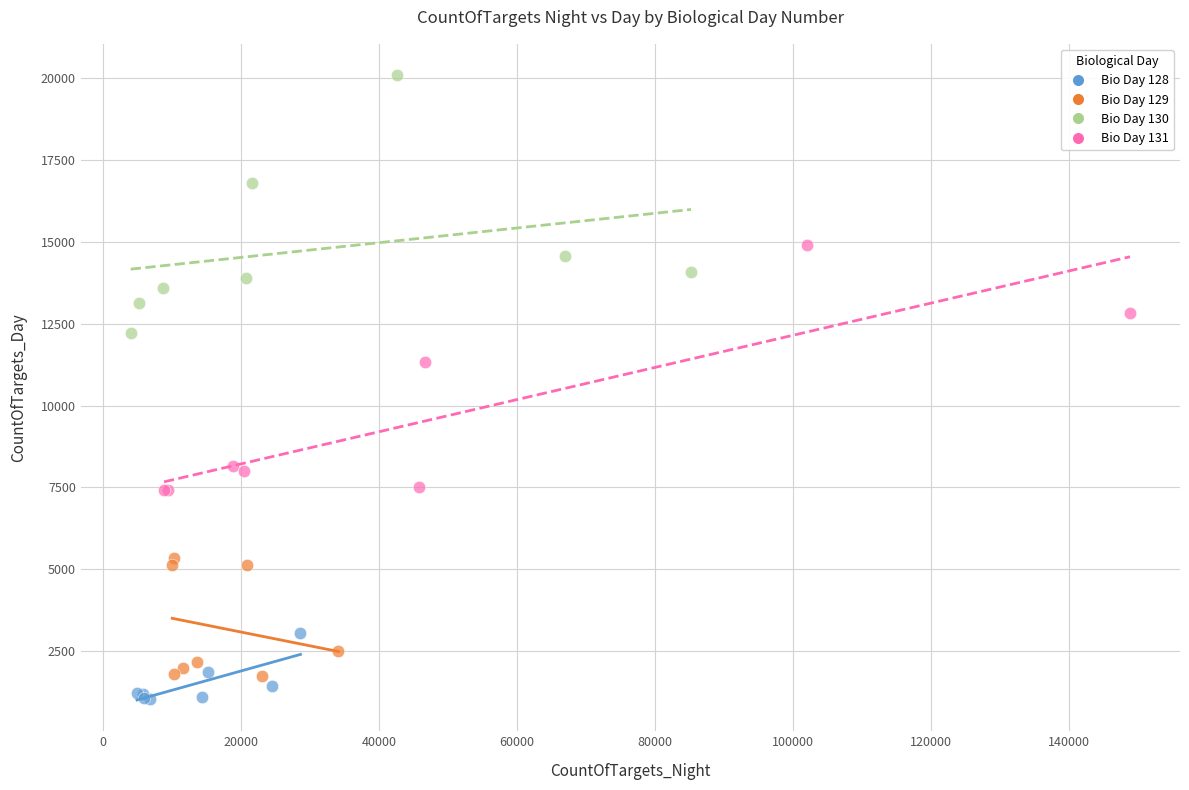

Which series has the largest Y range (max minus min)?

Bio Day 130